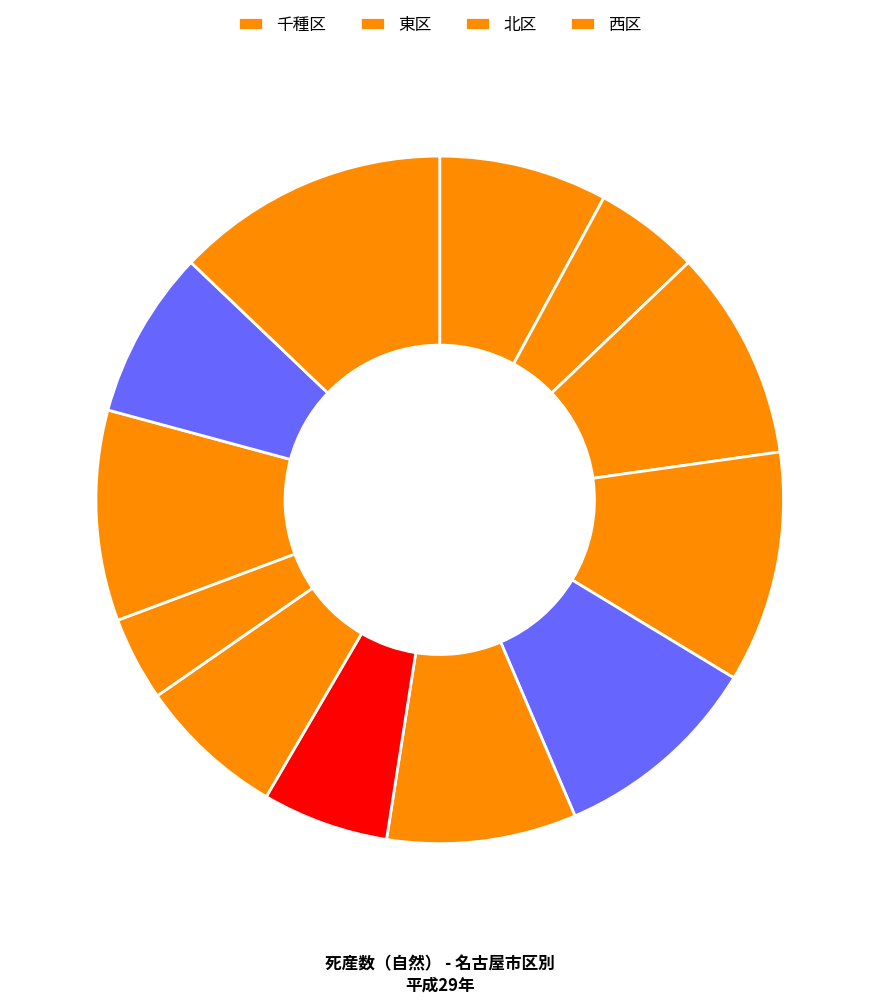

Does any single category account for the majority?

No